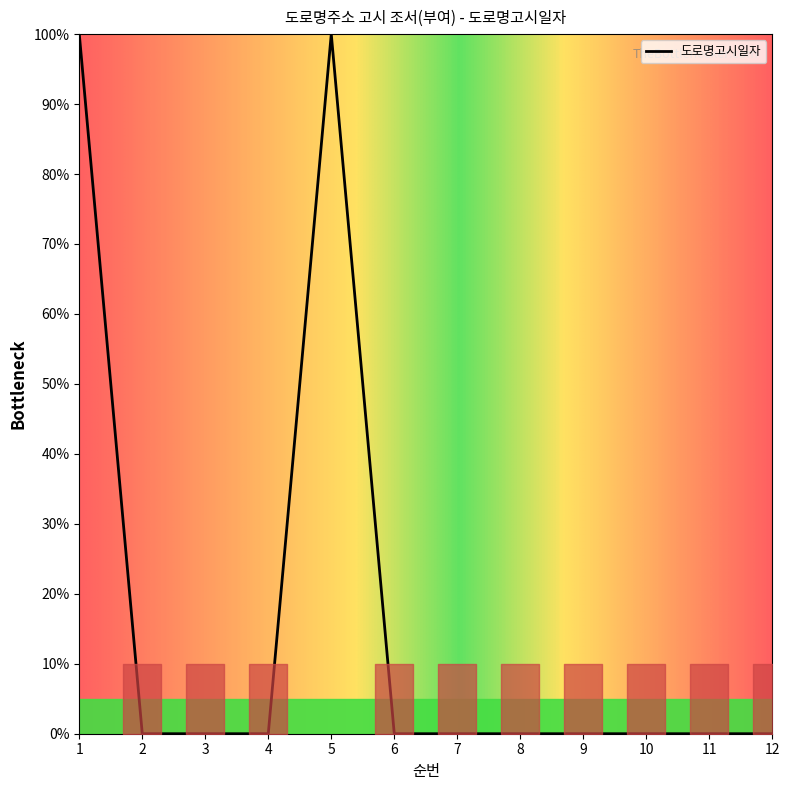

What is the greatest value displayed?

100